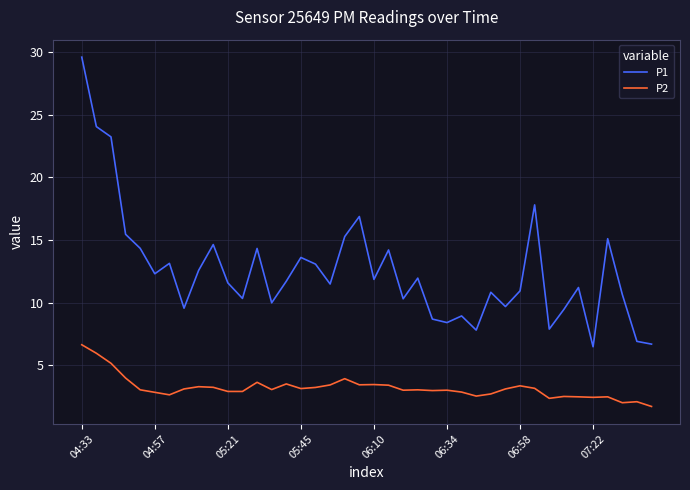

List the series in order of their peak value, highest first.

P1, P2